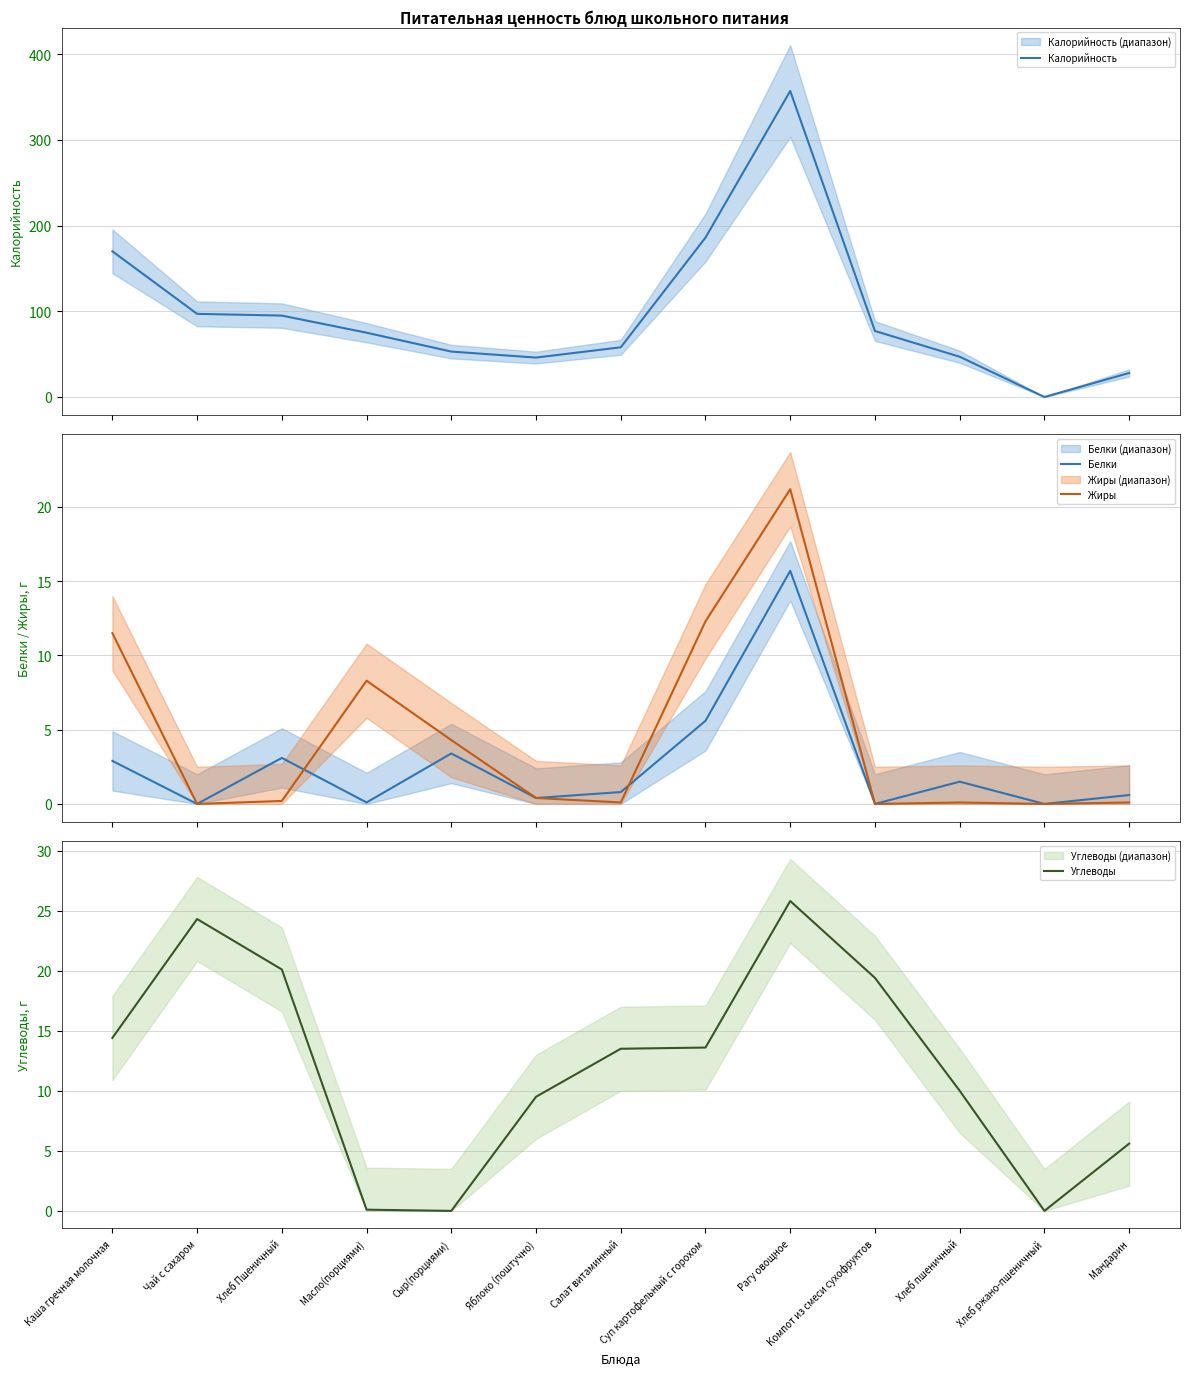

How many lines are shown in the chart?

4